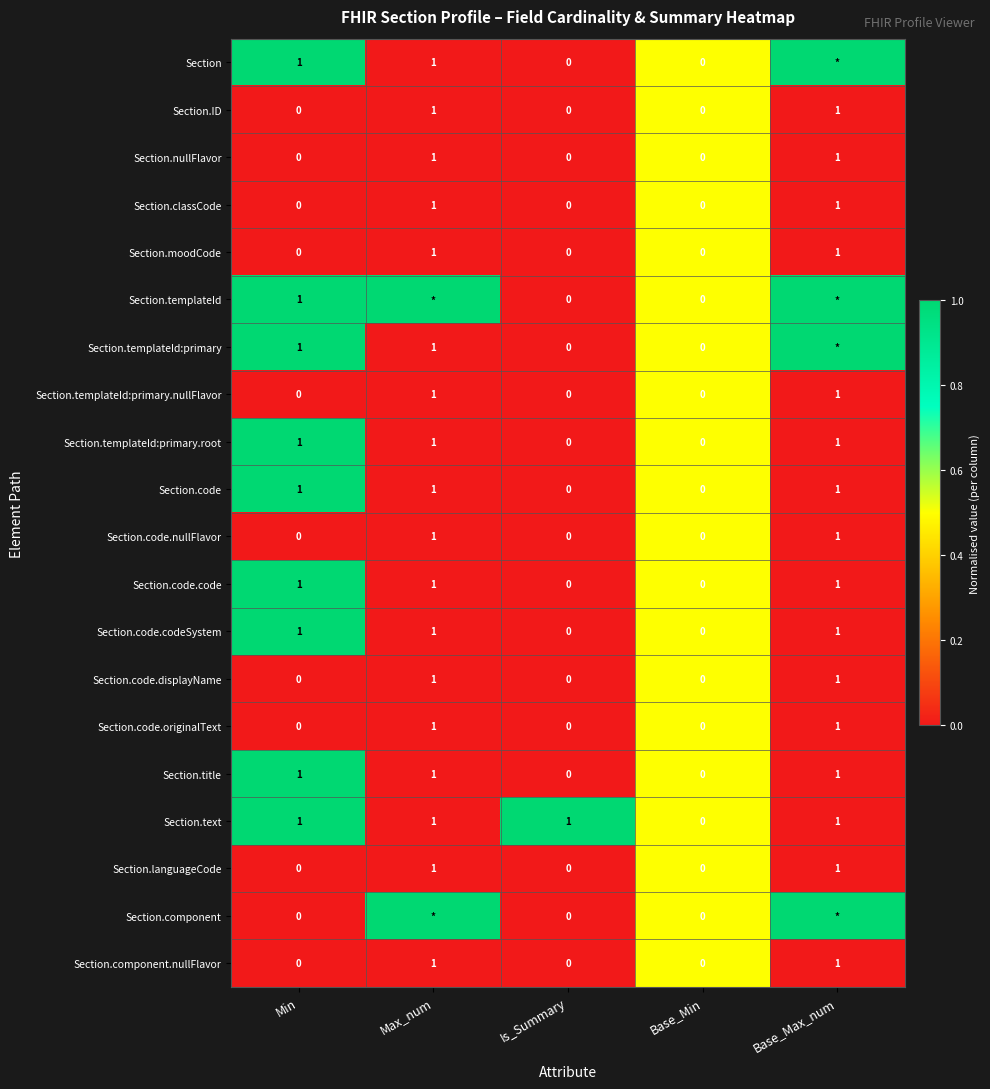

True or false: Section.code.code has a value of 1 at Min.

True